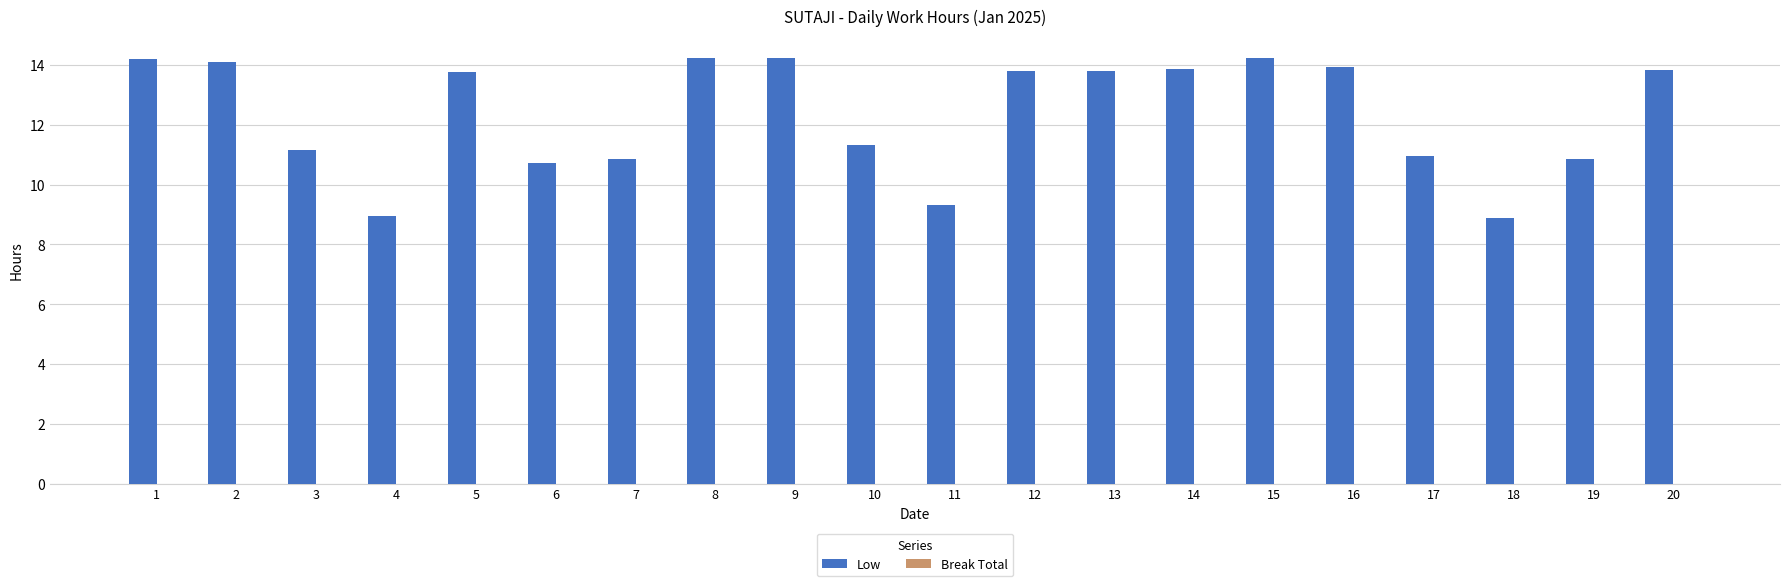

The chart shows a value of 9.0 at 4. True or false?

True